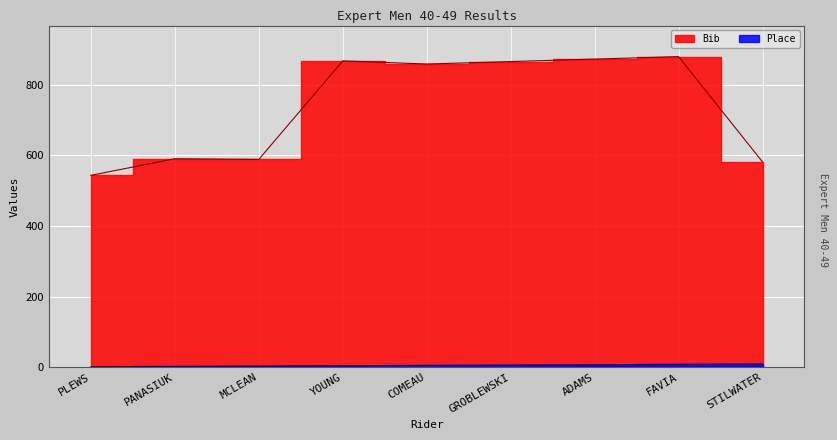

What is the sum of all Place values?

45